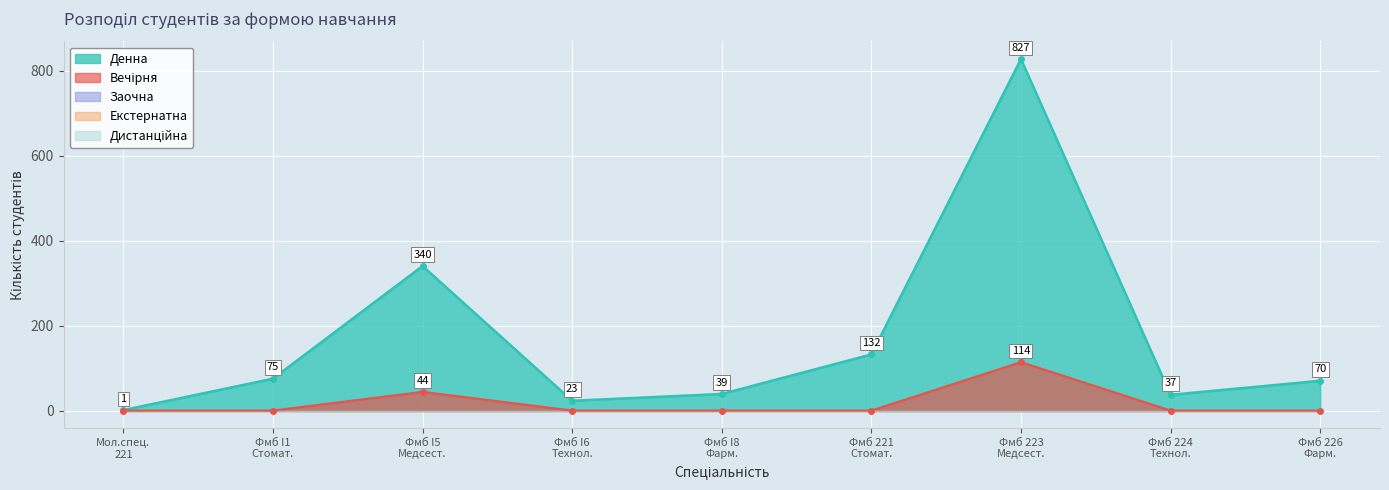

List the labels in order of Денна value, smallest first.

Молодший спеціаліст, Фаховий молодший бакалавр (I6), Фаховий молодший бакалавр (224), Фаховий молодший бакалавр (I8), Фаховий молодший бакалавр (226), Фаховий молодший бакалавр (I1), Фаховий молодший бакалавр (221), Фаховий молодший бакалавр (I5), Фаховий молодший бакалавр (223)